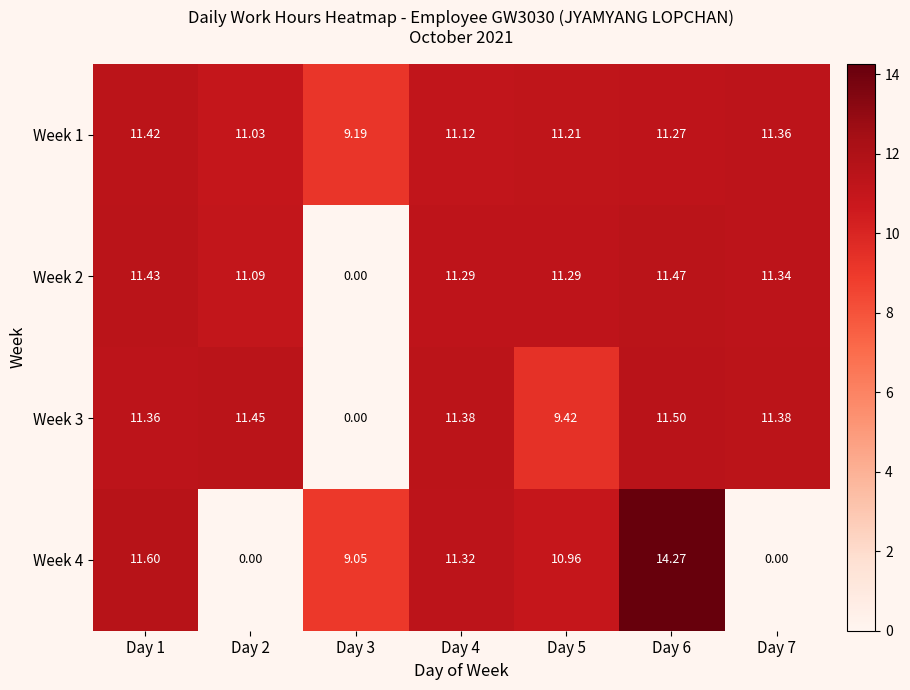

Which series has the widest spread of values?

Week 4